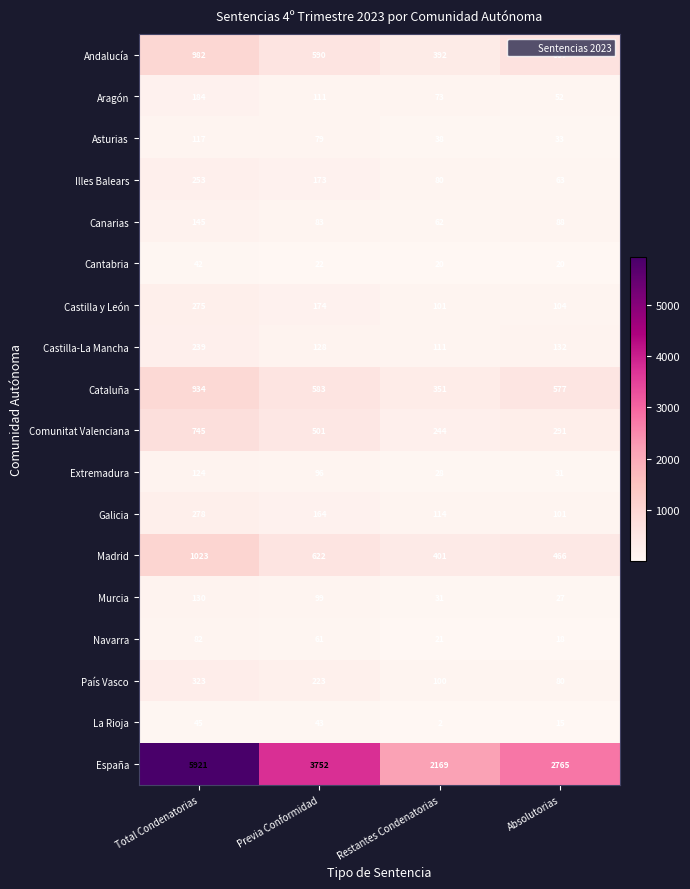

What is the average value of the Comunitat Valenciana series?

445